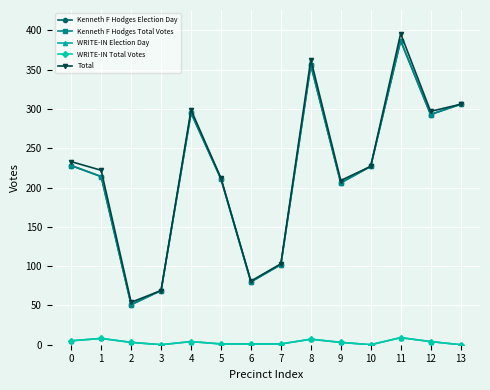

Does the chart have visible grid lines?

Yes